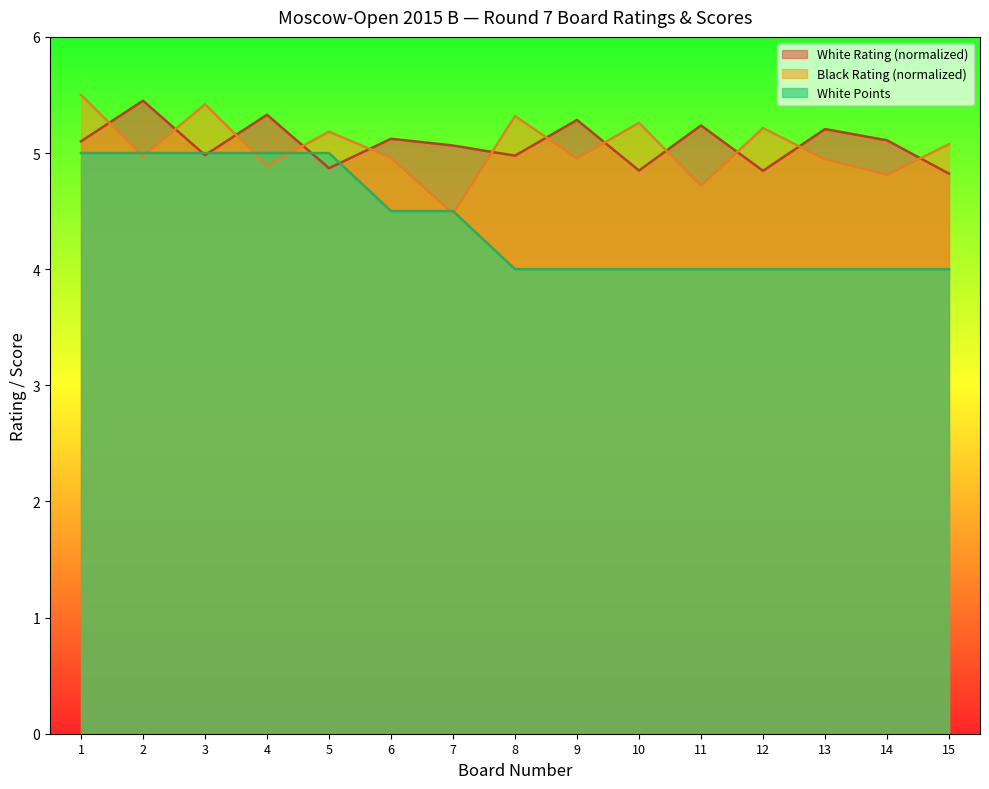

What is the approximate value of White Points at 13?

4.0